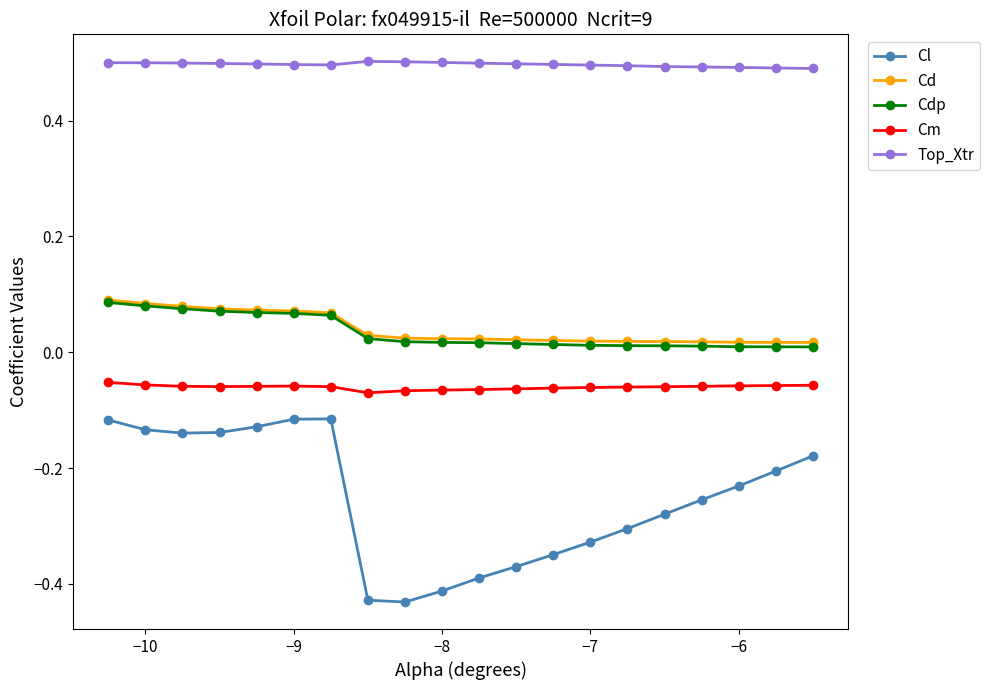

What are all the series names shown in the legend?

Cl, Cd, Cdp, Cm, Top_Xtr